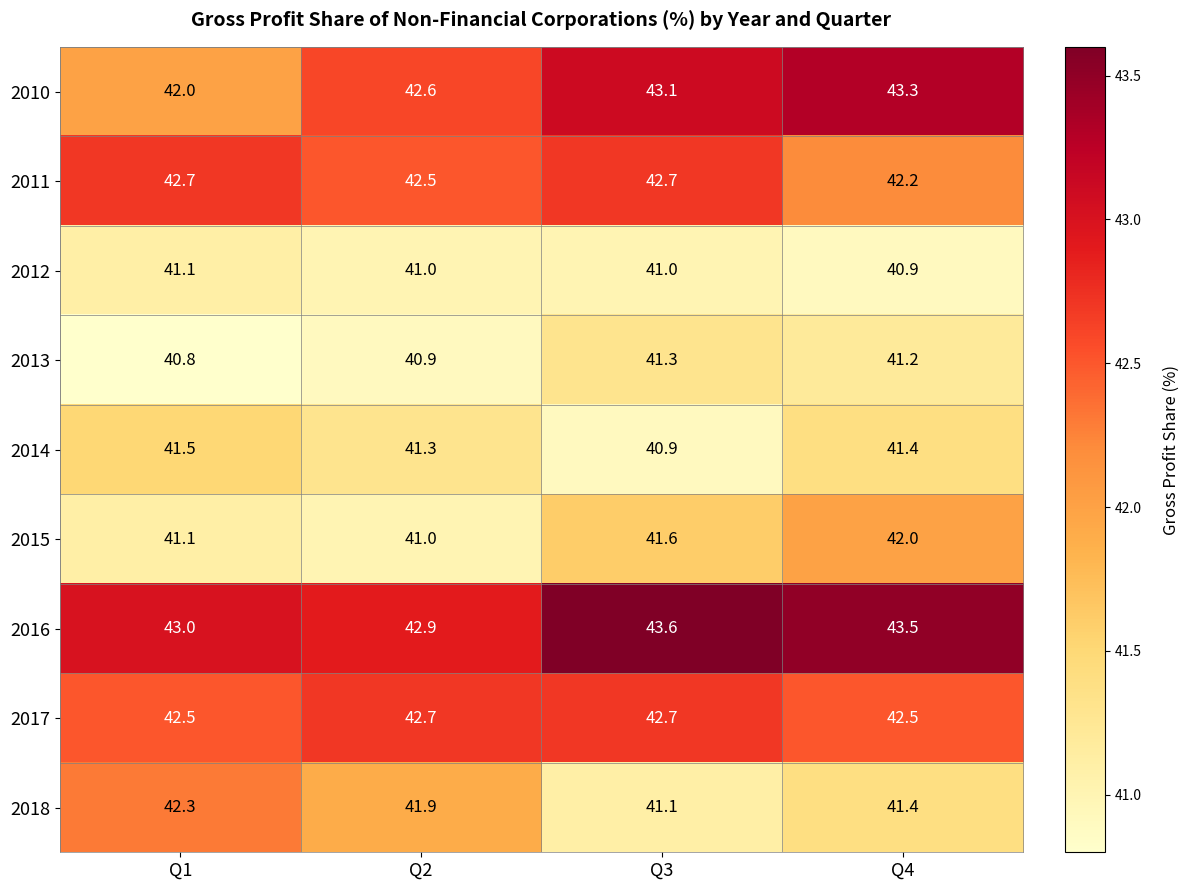

Which category has the highest value across all series?

Q3